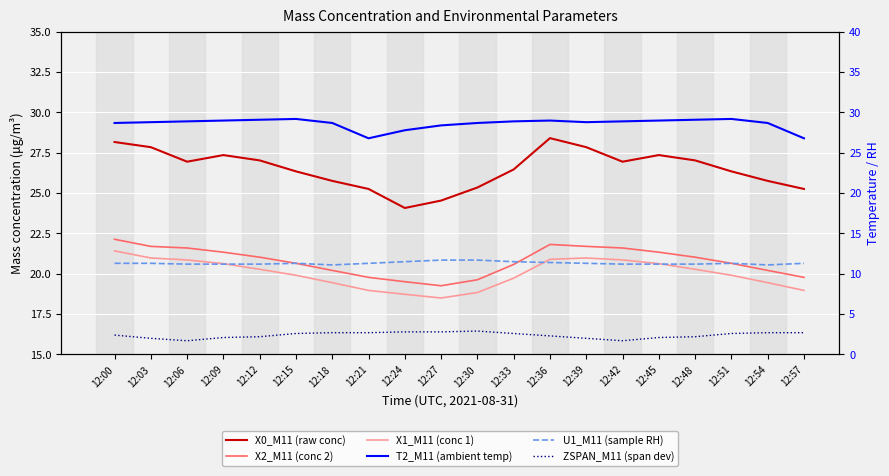

What is the difference between the U1_M11 (sample RH) values at 12:51 and 12:09?

0.1